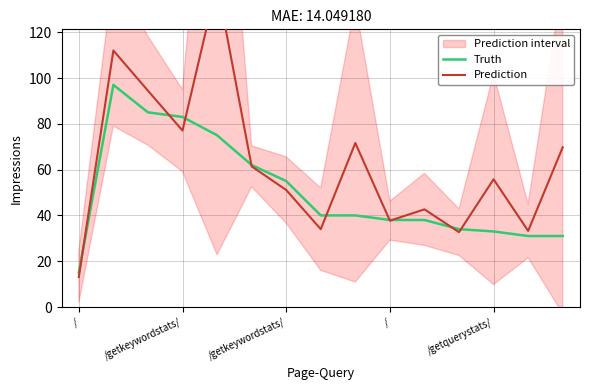

Does the chart have visible grid lines?

Yes